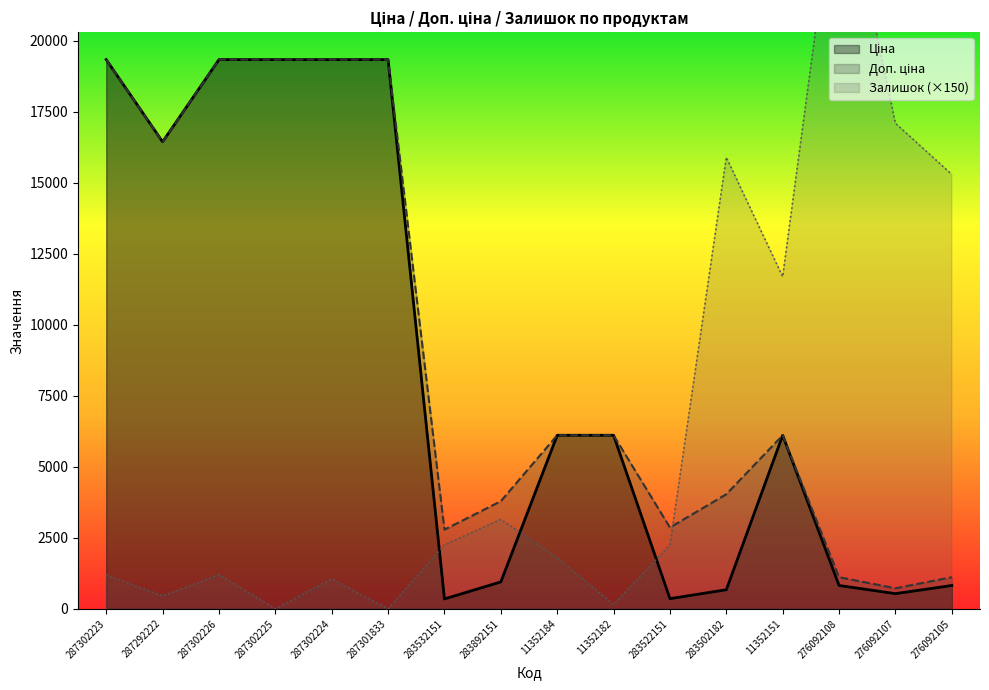

The Ціна series shows 947.6 at 283892151. True or false?

True